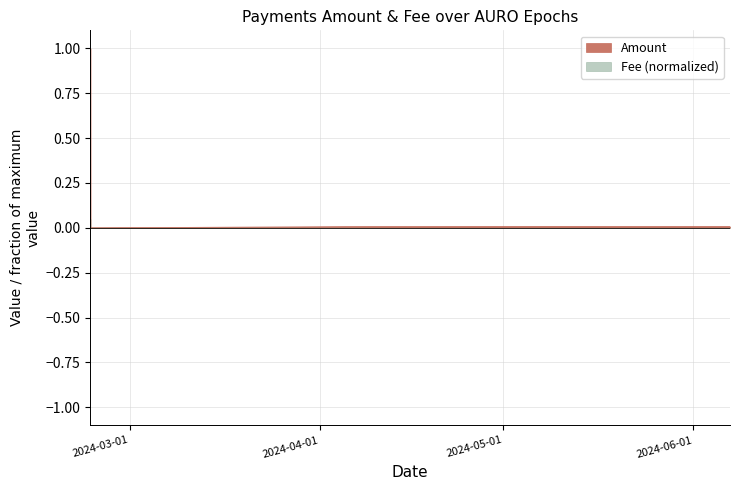

Rank the categories by value from lowest to highest.

2024-02-23 14:27:00, 2024-04-08 20:57:00, 2024-05-23 05:51:00, 2024-04-22 08:48:00, 2024-06-06 23:42:00, 2024-05-07 19:54:00, 2024-02-23 14:12:00